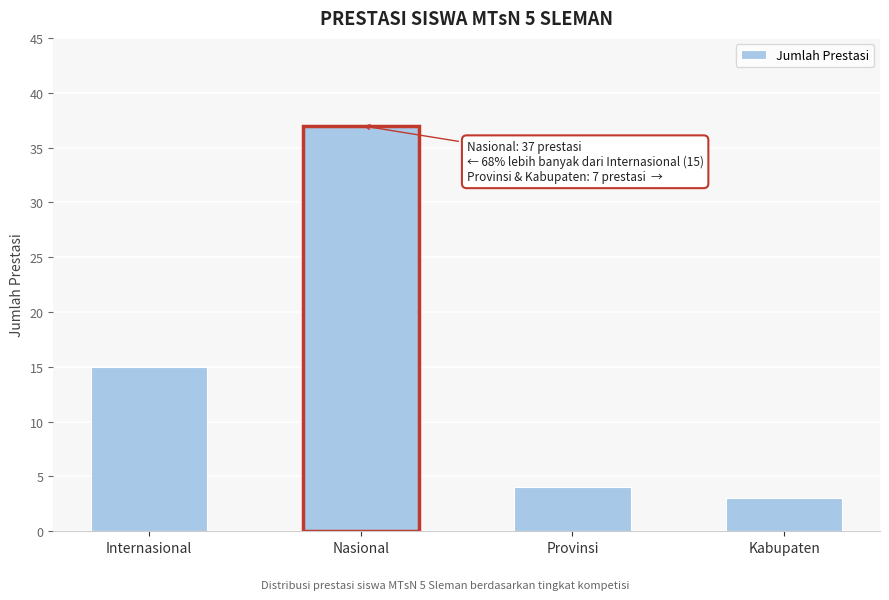

What is the average value?

15